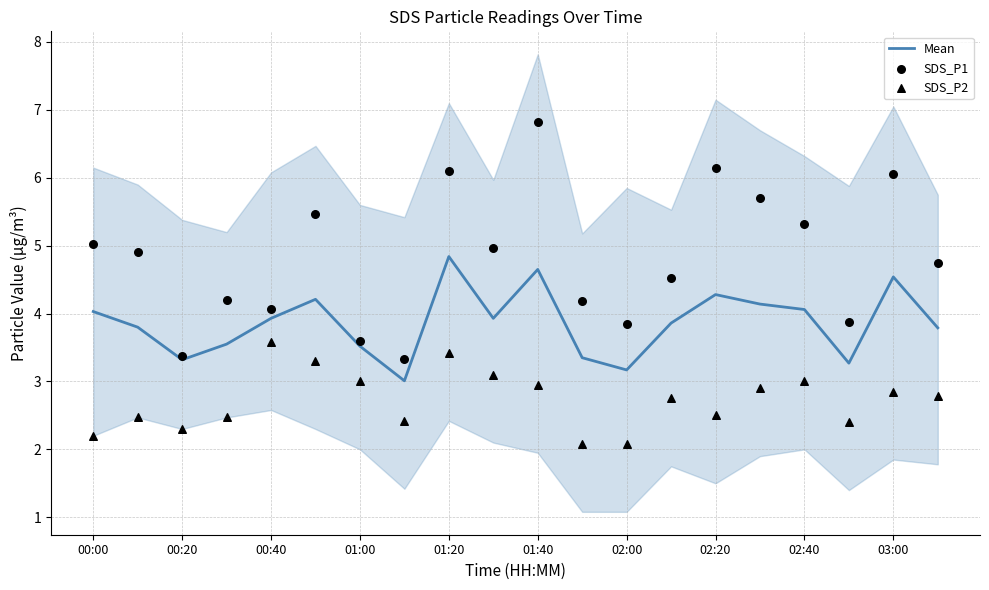

At which label does Mean reach its peak?

01:20